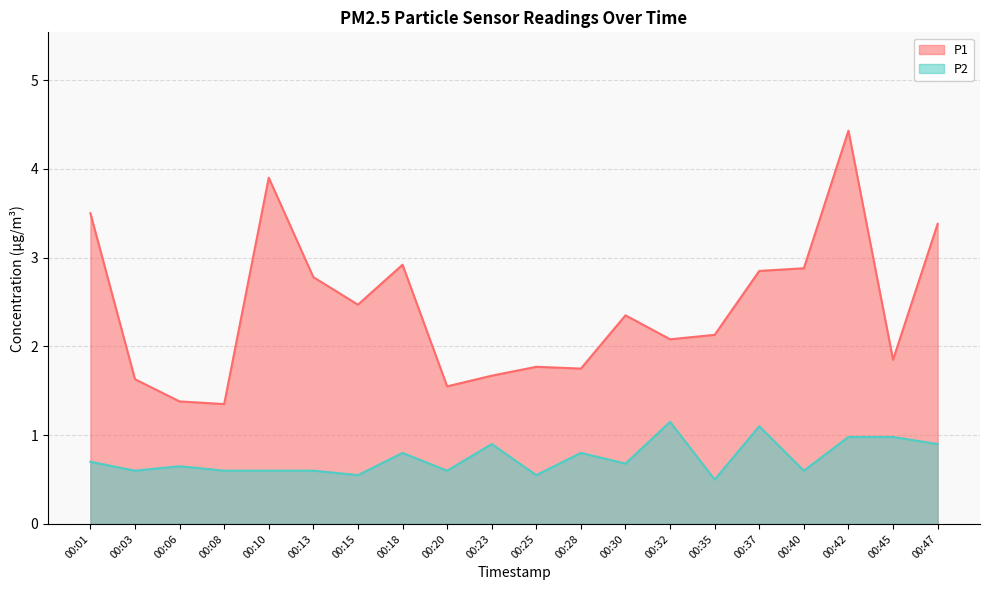

True or false: P2 and P1 cross at least once.

False